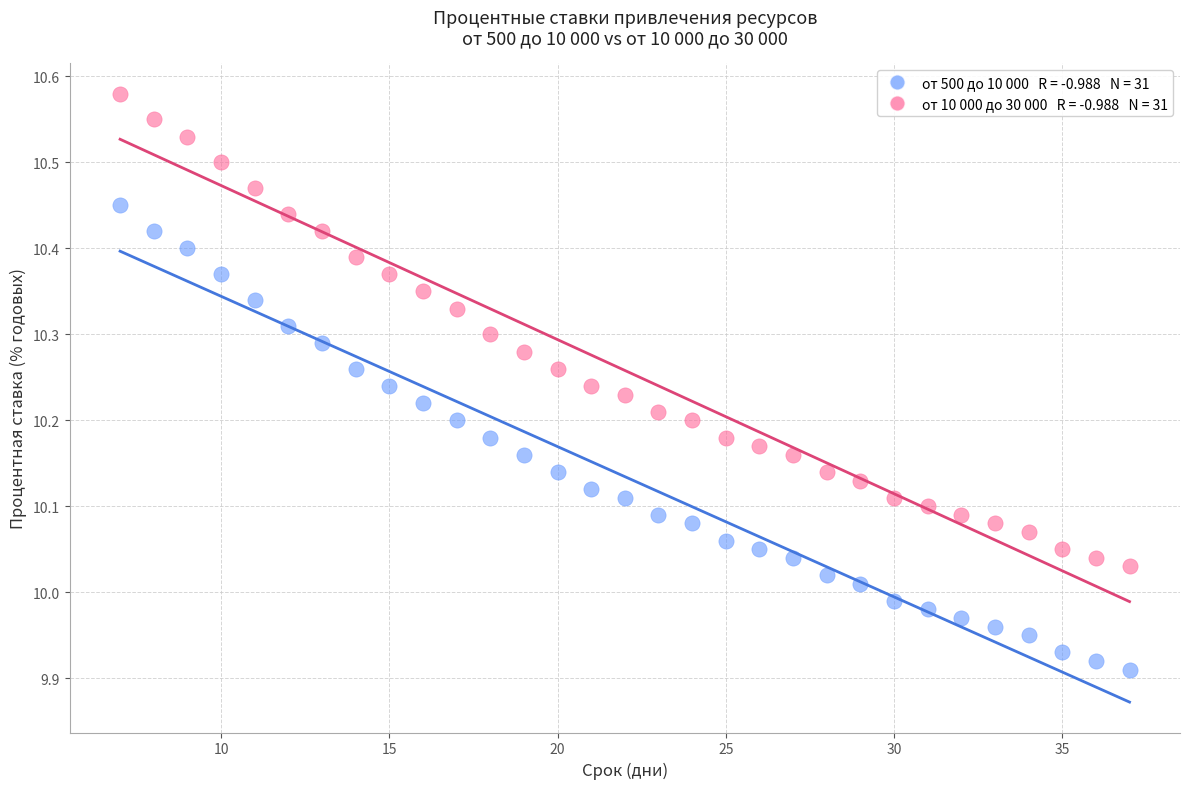

Across all data points, what is the range of Y values (max minus min)?

0.7